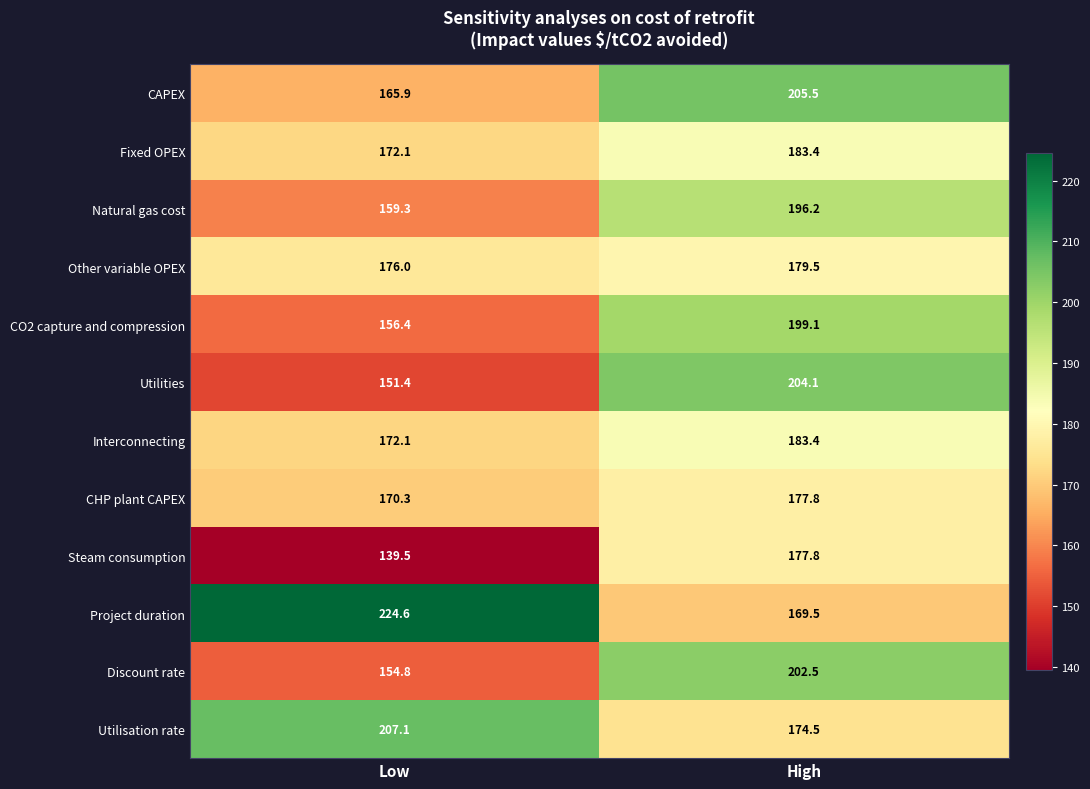

Which series has the widest spread of values?

Project duration